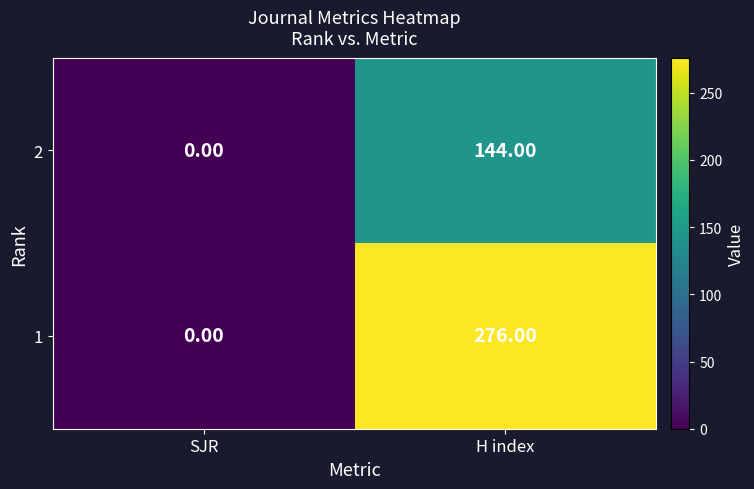

Rank the series by their average value, from highest to lowest.

1, 2